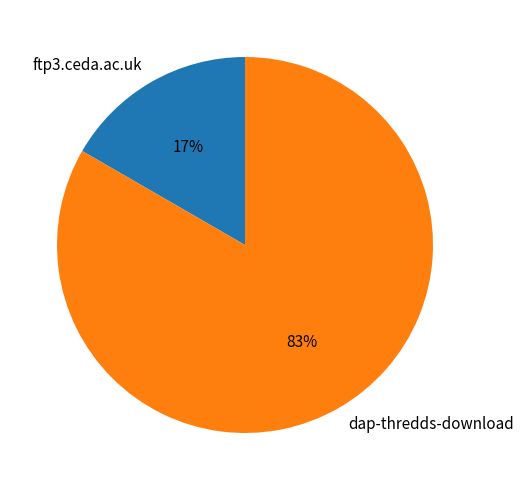

Which slice is the smallest?

ftp3.ceda.ac.uk